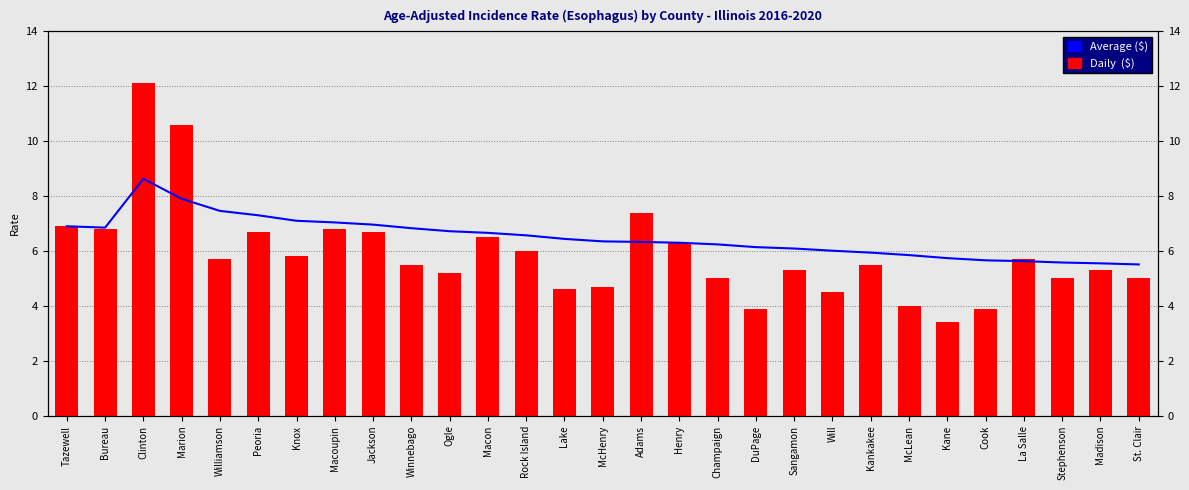

Is the value of Daily ($) at Clinton greater than the value of Average ($) at Williamson?

Yes